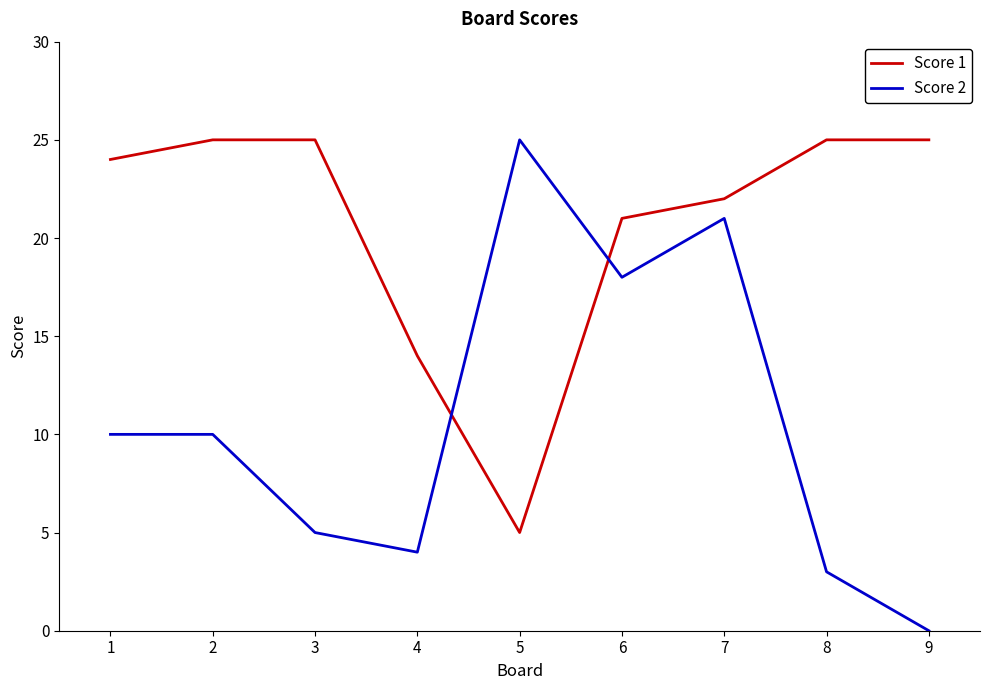

Is the value of Score 1 at 8 greater than the value of Score 2 at 1?

Yes